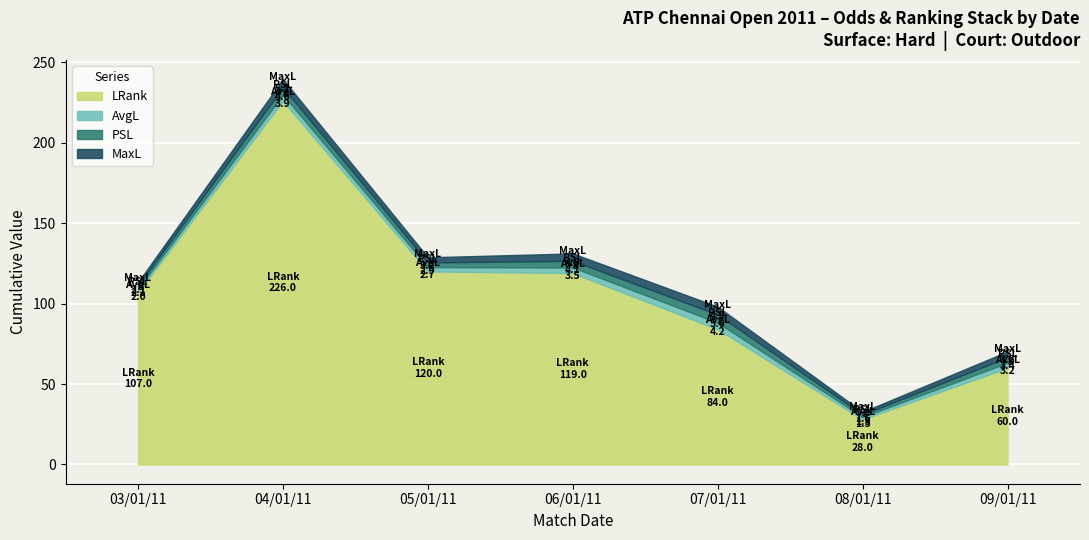

What is the minimum value for AvgL?

1.2